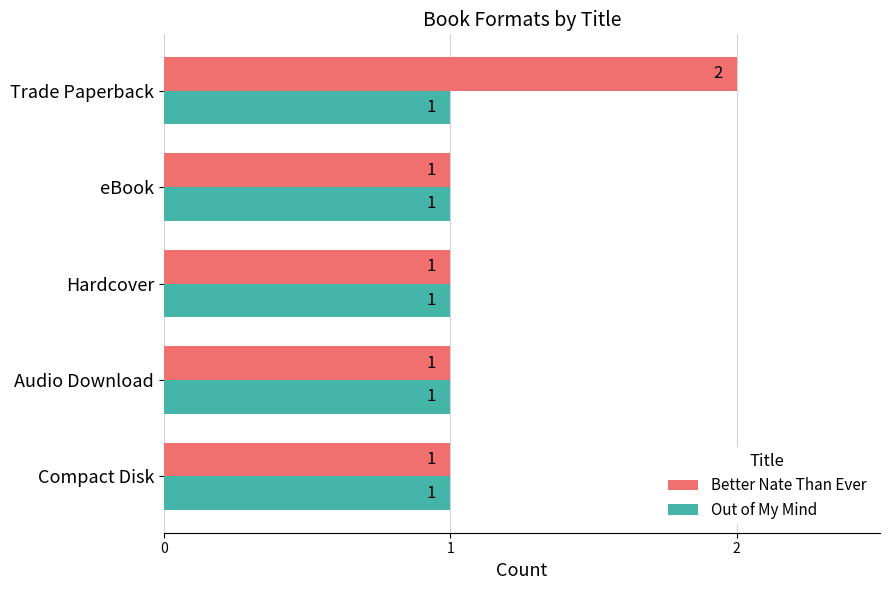

How many Better Nate Than Ever values are between 1 and 2?

5